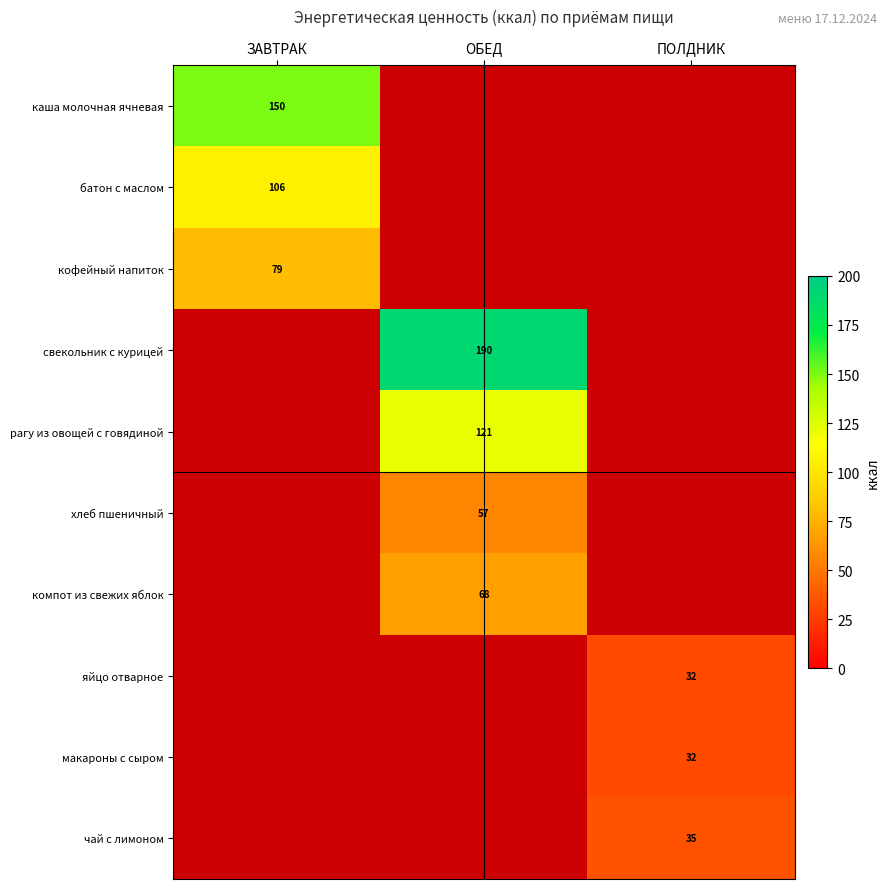

Is the value of батон с маслом at ЗАВТРАК greater than the value of каша молочная ячневая at ЗАВТРАК?

No